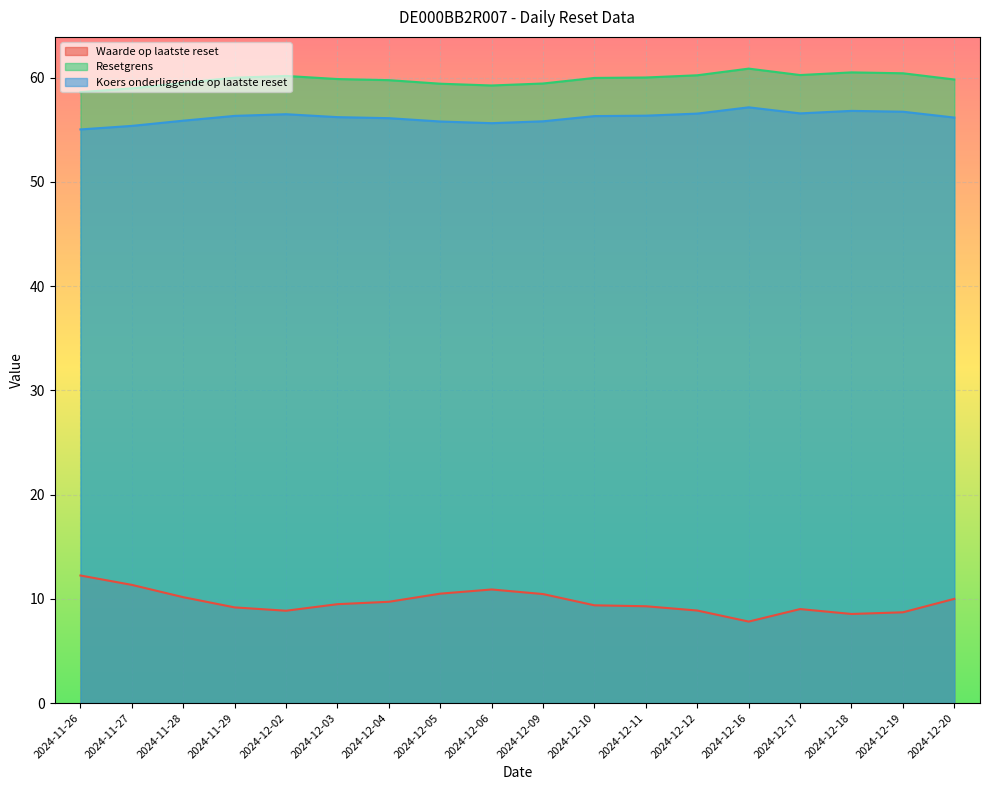

In Koers onderliggende op laatste reset, how many points are higher than both neighbors (excluding endpoints)?

3